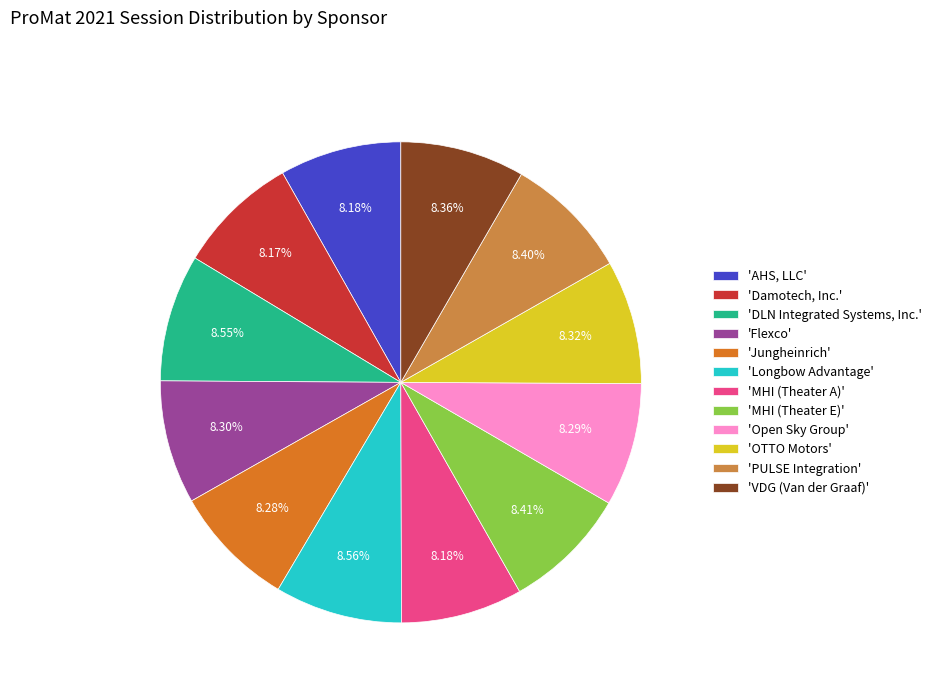

Is there a majority slice in this chart?

No